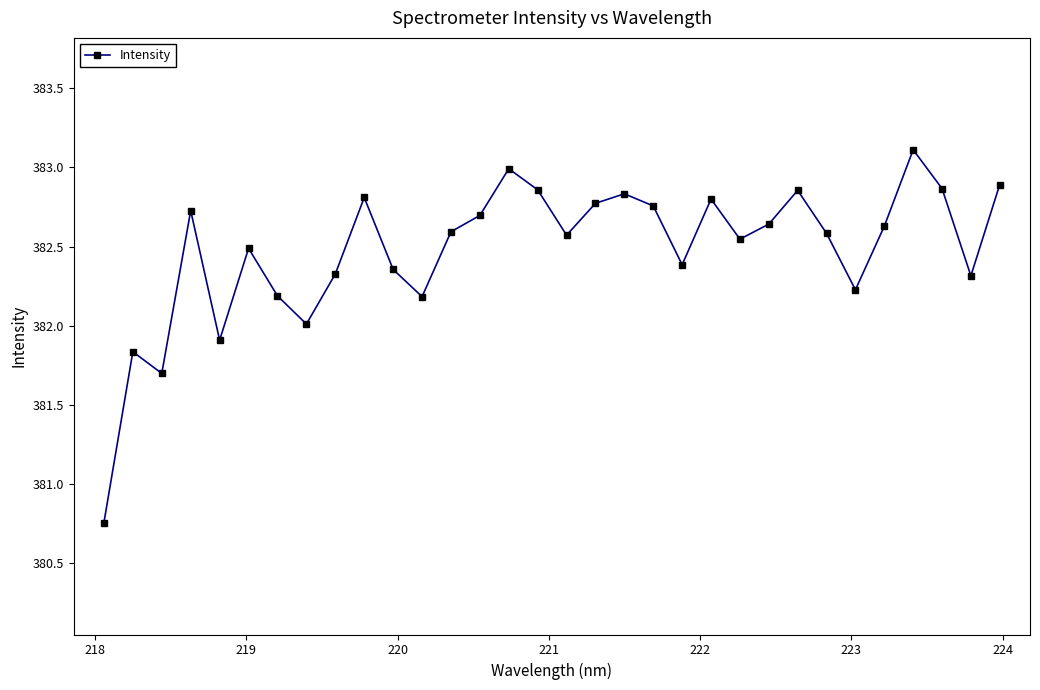

How many points are higher than both their immediate neighbors (excluding endpoints)?

9